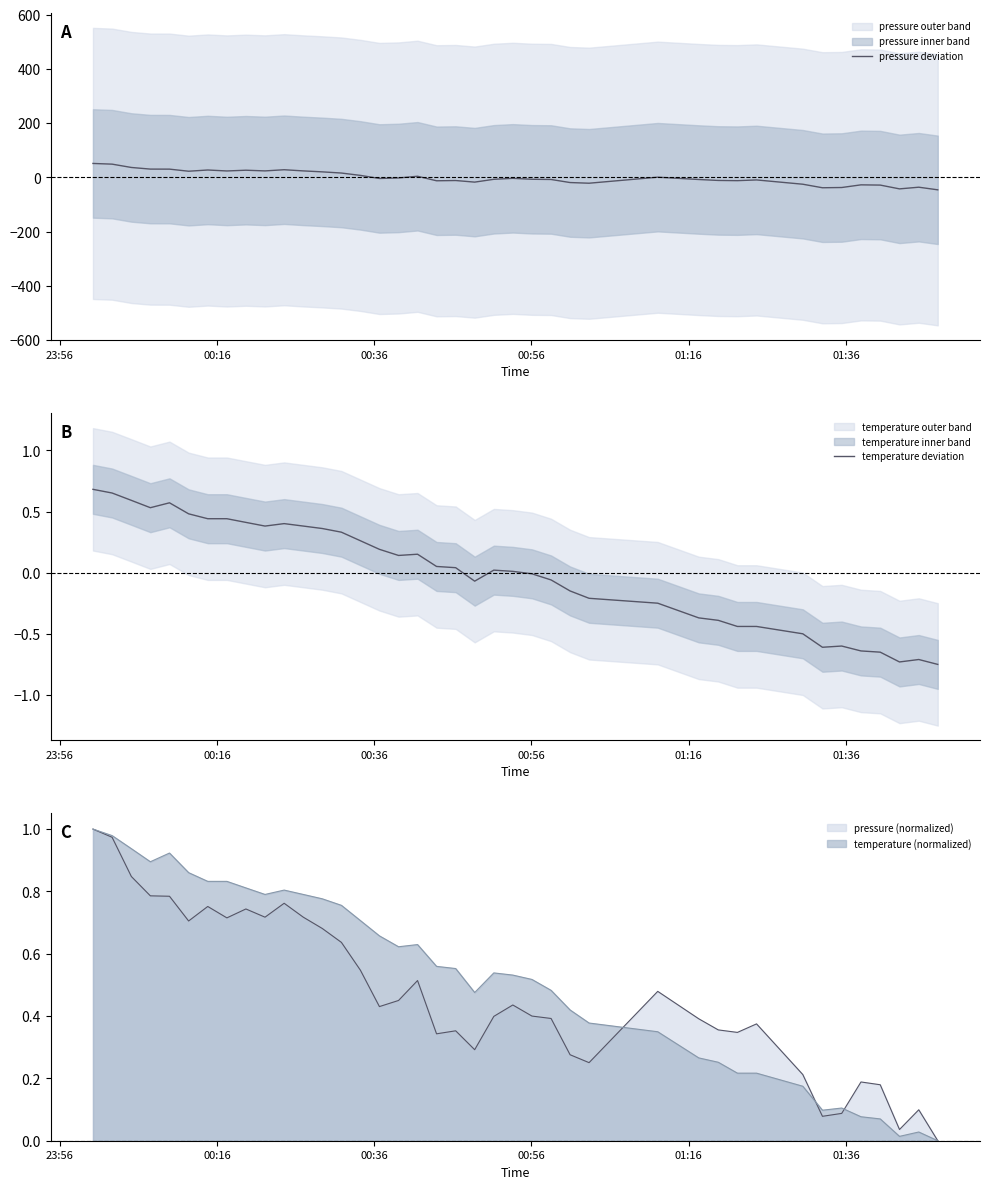

Reading left to right, what are all the values shown in this chart?

pressure deviation: 51.7	49.2	36.9	30.9	30.7	23.0	27.6	24.0	26.8	24.2	28.6	24.2	20.7	16.3	7.7	-3.7	-1.8	4.4	-12.2	-11.3	-17.2	-6.8	-3.2	-6.7	-7.4	-18.7	-21.2	1.1	-7.5	-11.0	-11.8	-9.1	-24.9	-37.9	-37.0	-27.2	-28.1	-42.1	-35.9	-45.6
temperature deviation: 0.7	0.7	0.6	0.5	0.6	0.5	0.4	0.4	0.4	0.4	0.4	0.4	0.4	0.3	0.3	0.2	0.1	0.2	0.1	0.0	-0.1	0.0	0.0	-0.0	-0.1	-0.1	-0.2	-0.2	-0.4	-0.4	-0.4	-0.4	-0.5	-0.6	-0.6	-0.6	-0.6	-0.7	-0.7	-0.7